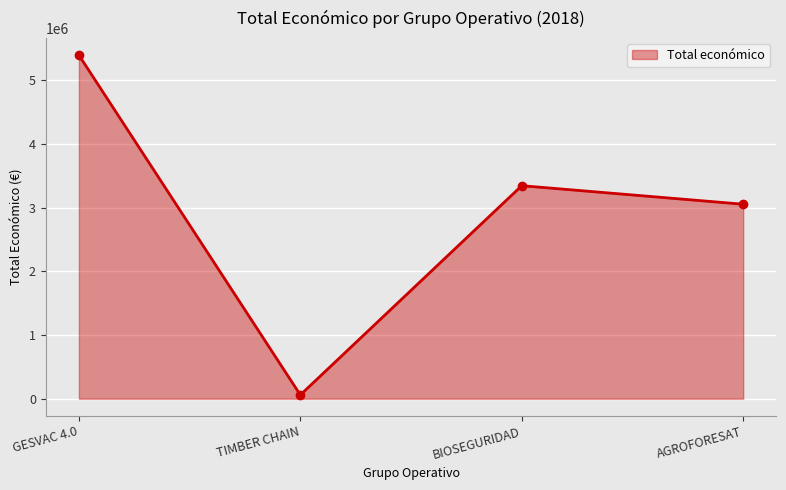

Rank the categories by value from highest to lowest.

GESVAC 4.0, BIOSEGURIDAD, AGROFORESAT, TIMBER CHAIN